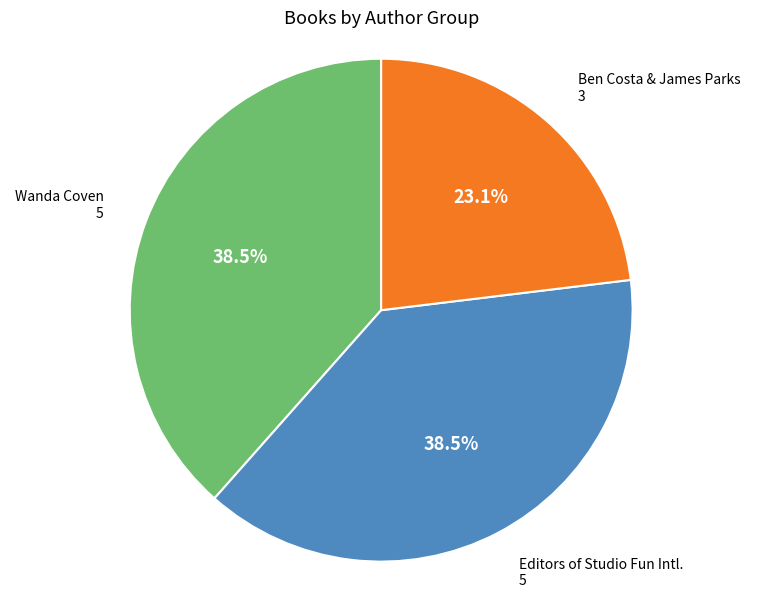

To the nearest percent, what is the average slice percentage?

33%